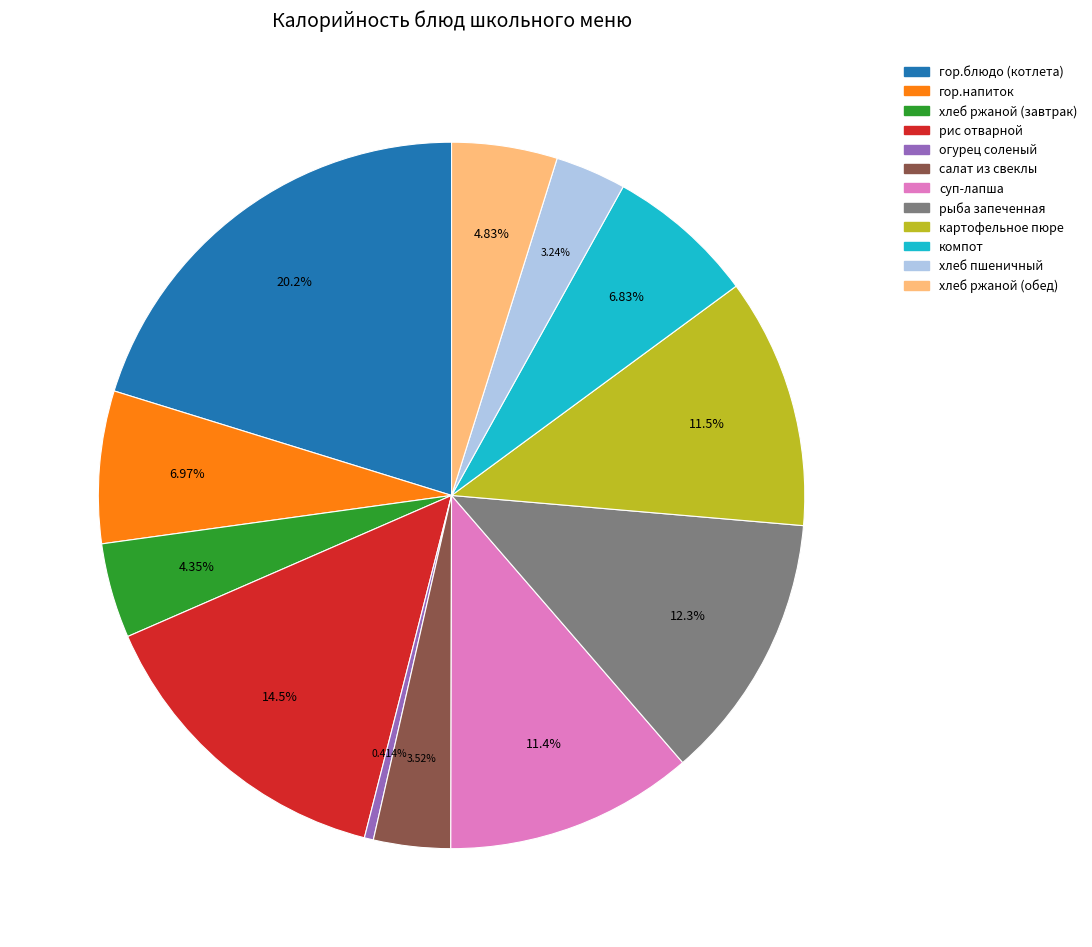

Which category has the biggest portion of the pie?

гор.блюдо (котлета)